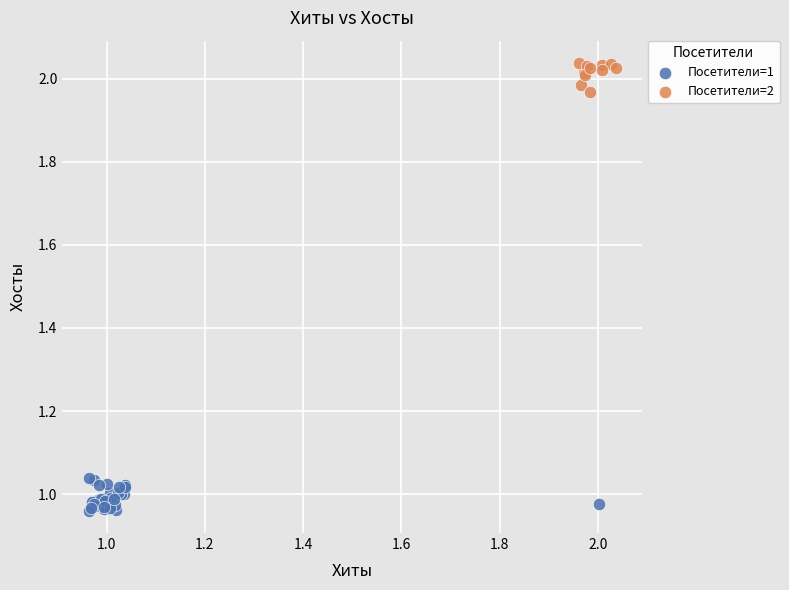

Which series reaches the maximum Y coordinate?

Посетители=2